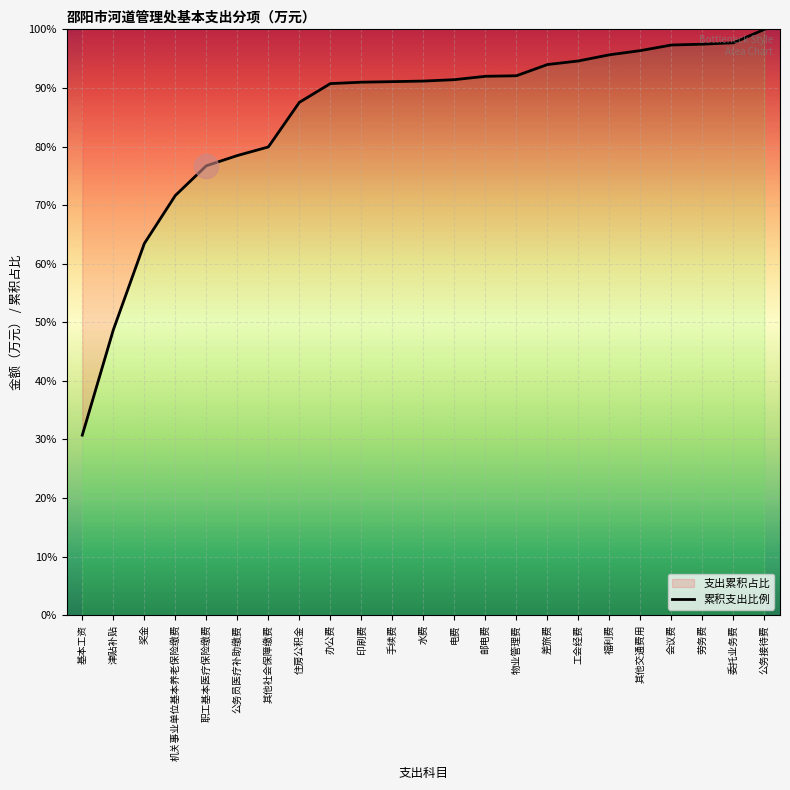

Approximately how many times larger is the value at 奖金 compared to 津贴补贴?

1.3